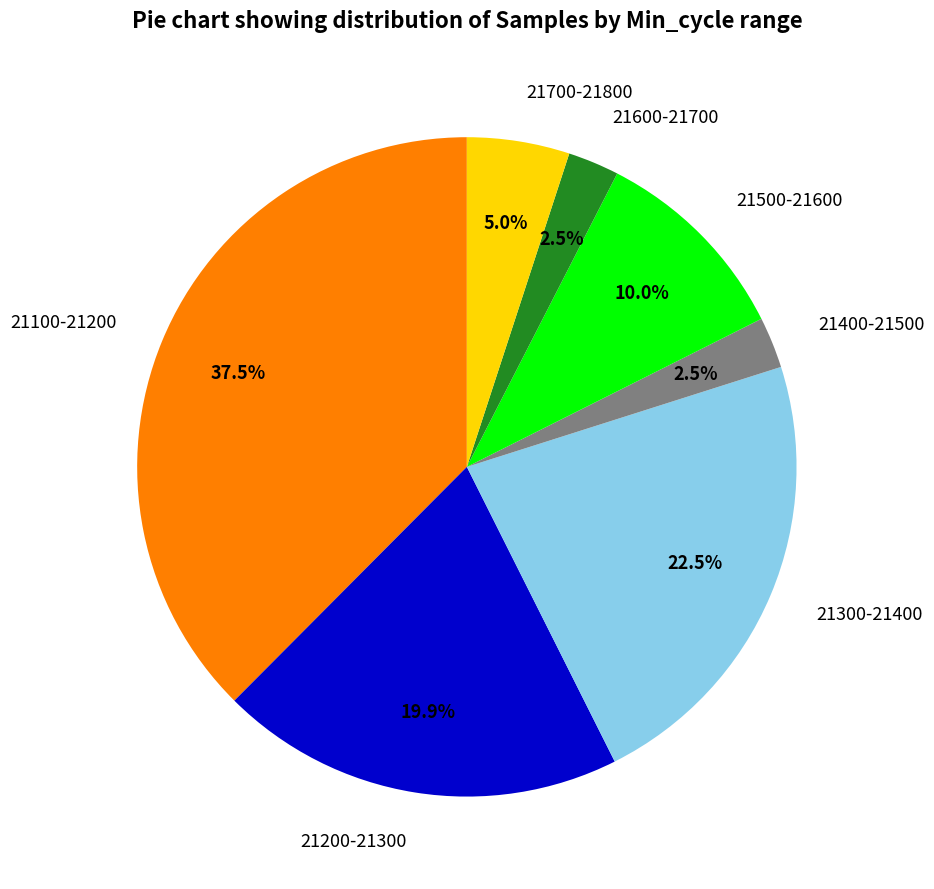

How much of the chart is everything except 21700-21800?

95.0%